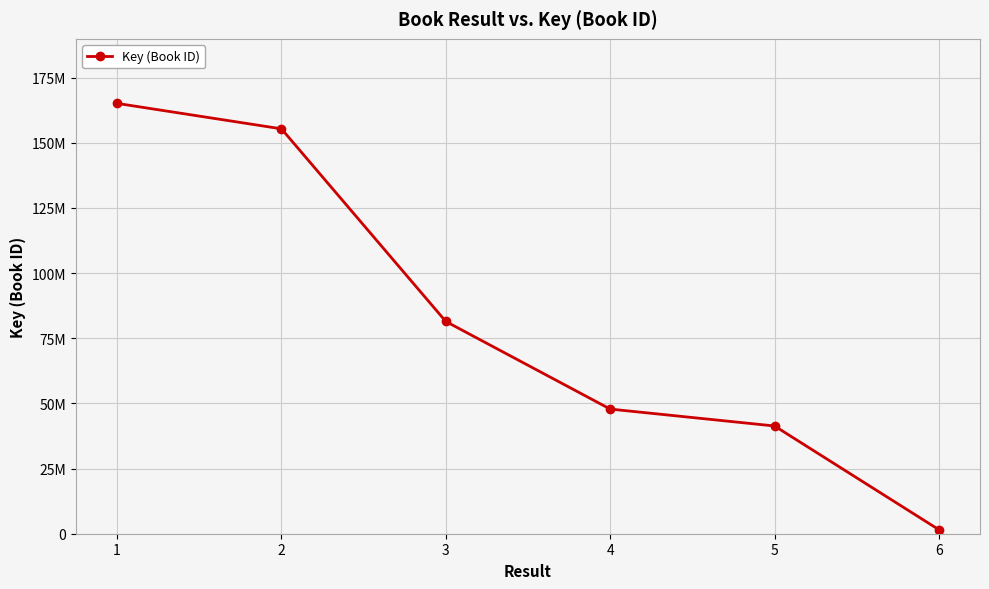

Does the chart have visible grid lines?

Yes